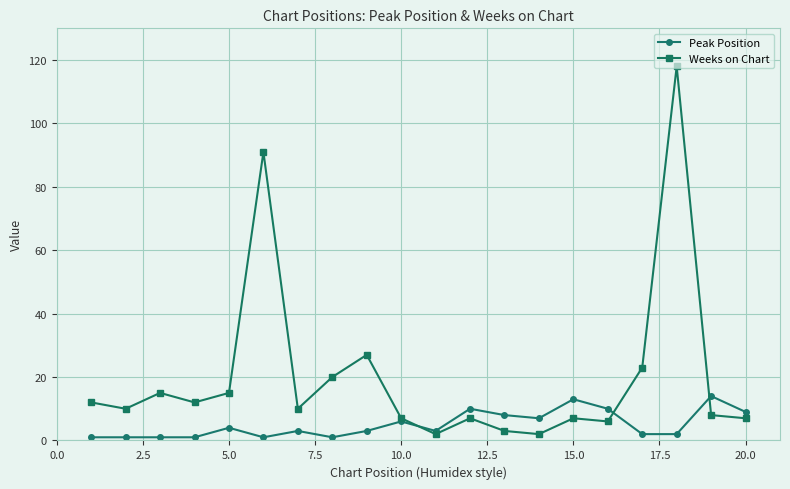

Rank the series by their maximum value, from highest to lowest.

Weeks on Chart, Peak Position